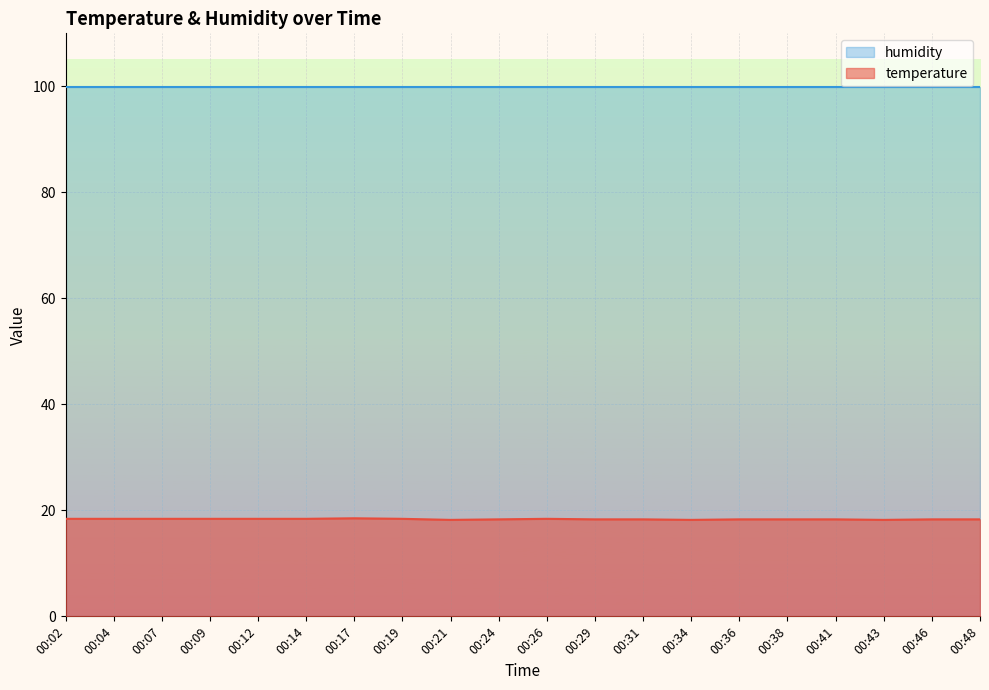

List the labels in order of value, largest first.

00:17, 00:02, 00:04, 00:07, 00:09, 00:12, 00:14, 00:19, 00:26, 00:24, 00:29, 00:31, 00:36, 00:38, 00:41, 00:46, 00:48, 00:21, 00:34, 00:43